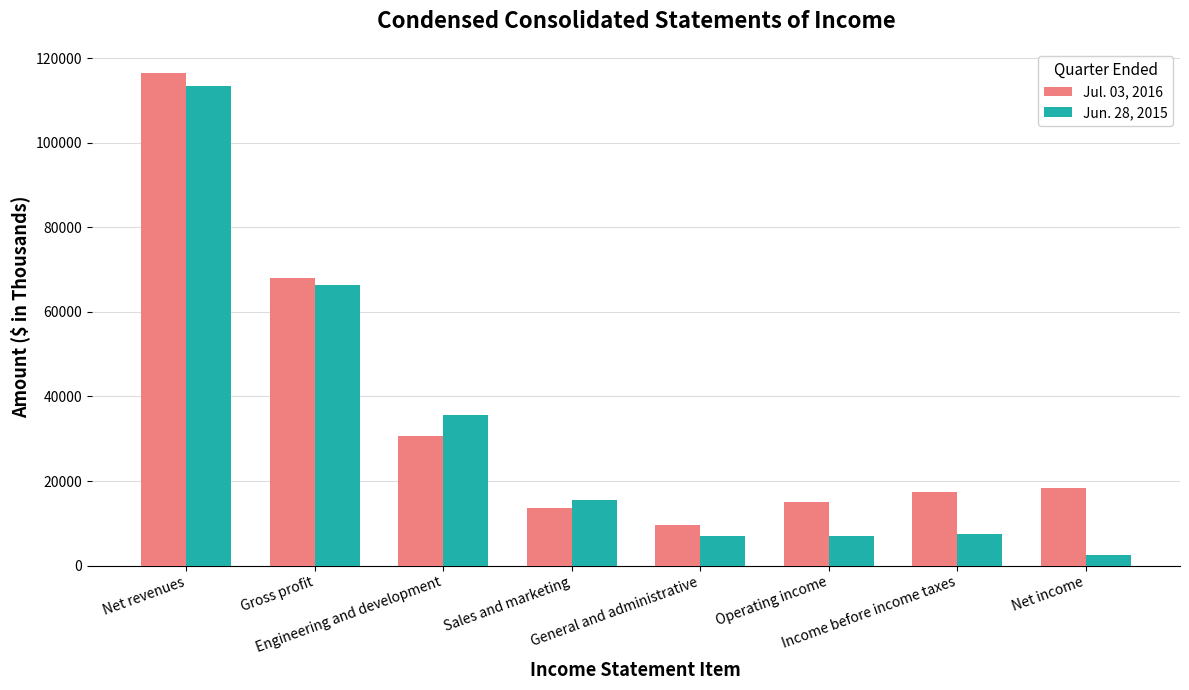

Rank the series by their average value, from lowest to highest.

Jun. 28, 2015, Jul. 03, 2016